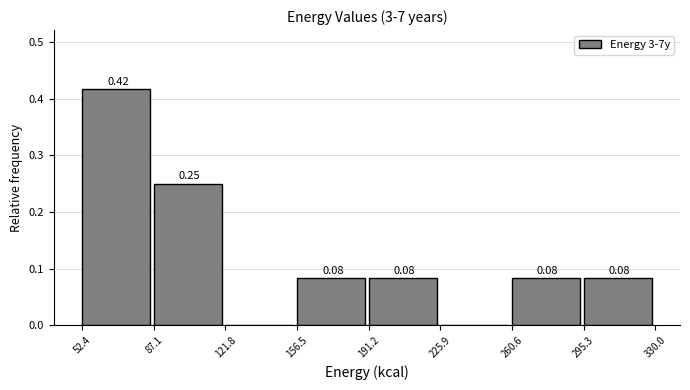

Which range on the x-axis has the tallest bar?

52.4 to 87.1